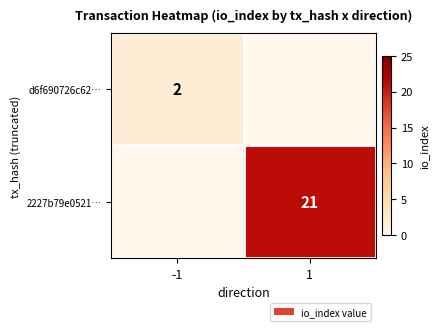

The d6f690726c62… series shows 1 at -1. True or false?

False